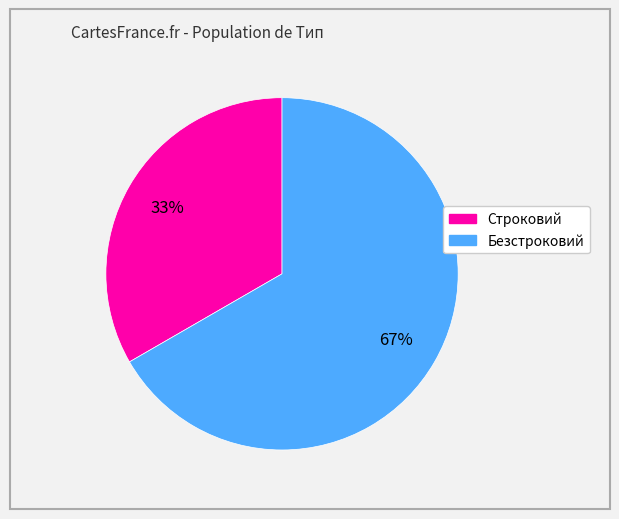

Is the sum of Строковий and Безстроковий greater than half?

Yes